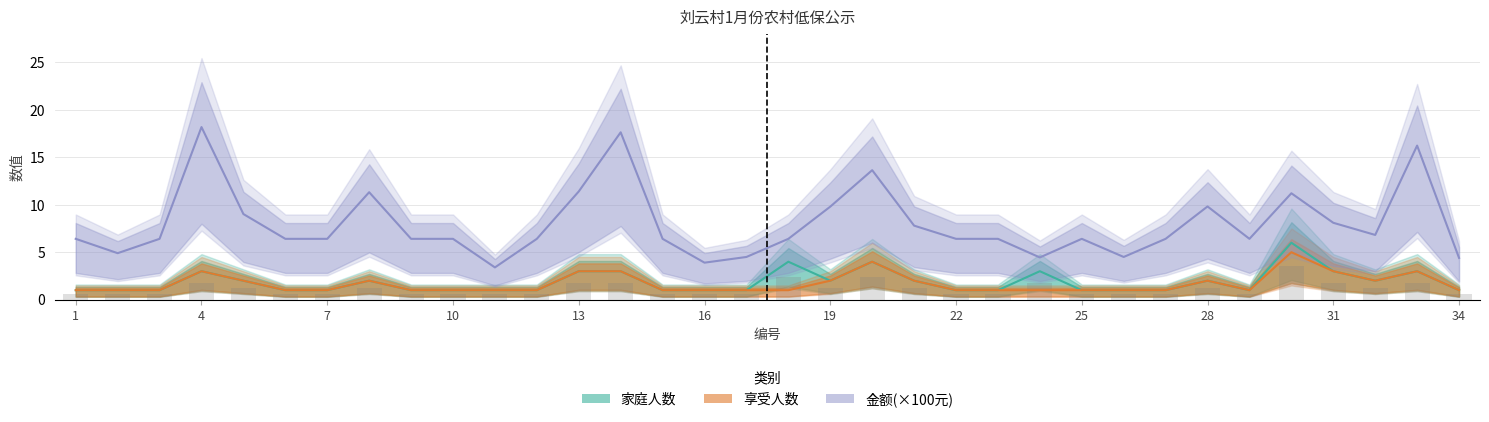

The 金额(×100元) series shows 29.5 at 13. True or false?

False